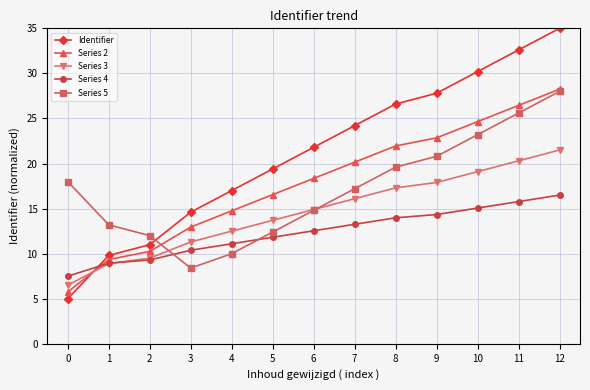

Rank the categories by Series 4 value from highest to lowest.

12, 11, 10, 9, 8, 7, 6, 5, 4, 3, 2, 1, 0